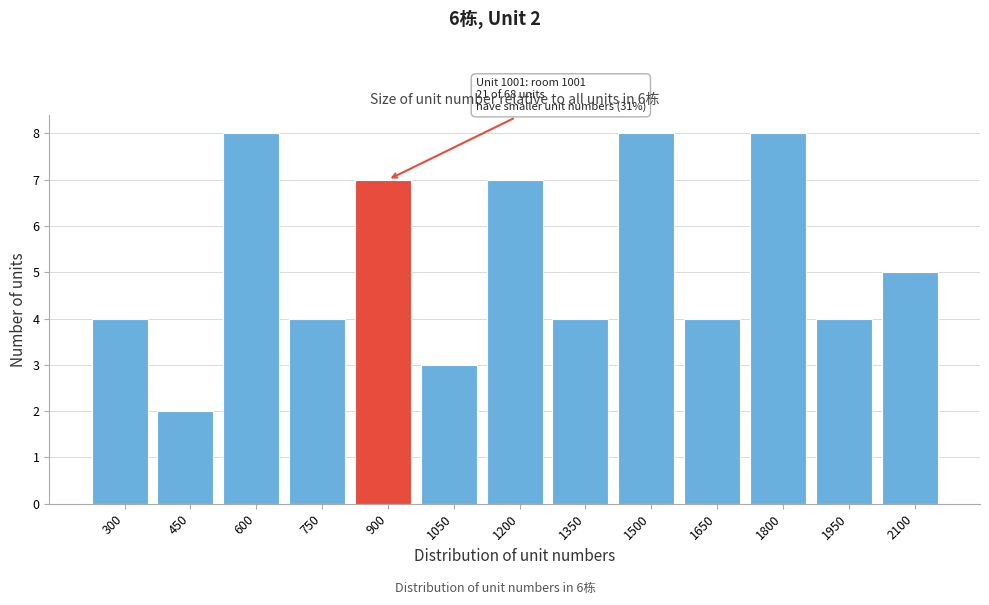

Reading left to right, list all the values displayed in this chart.

300=4	450=2	600=8	750=4	900=7	1050=3	1200=7	1350=4	1500=8	1650=4	1800=8	1950=4	2100=5